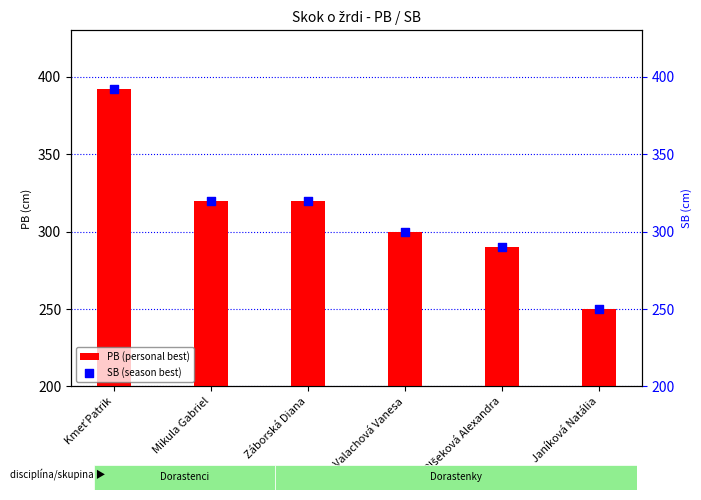

At how many categories does at least one series exceed 338?

1